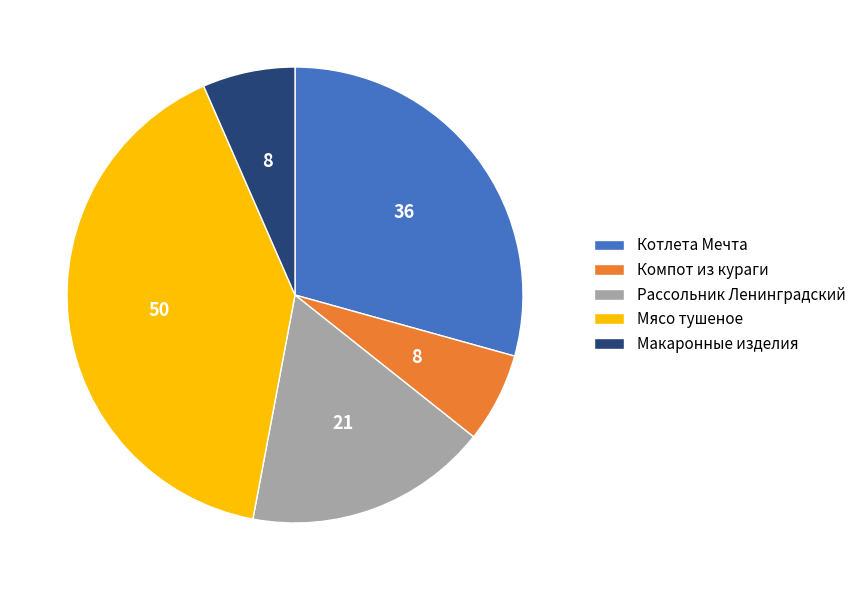

What is the ratio of the value at Котлета Мечта to the value at Макаронные изделия?

4.5